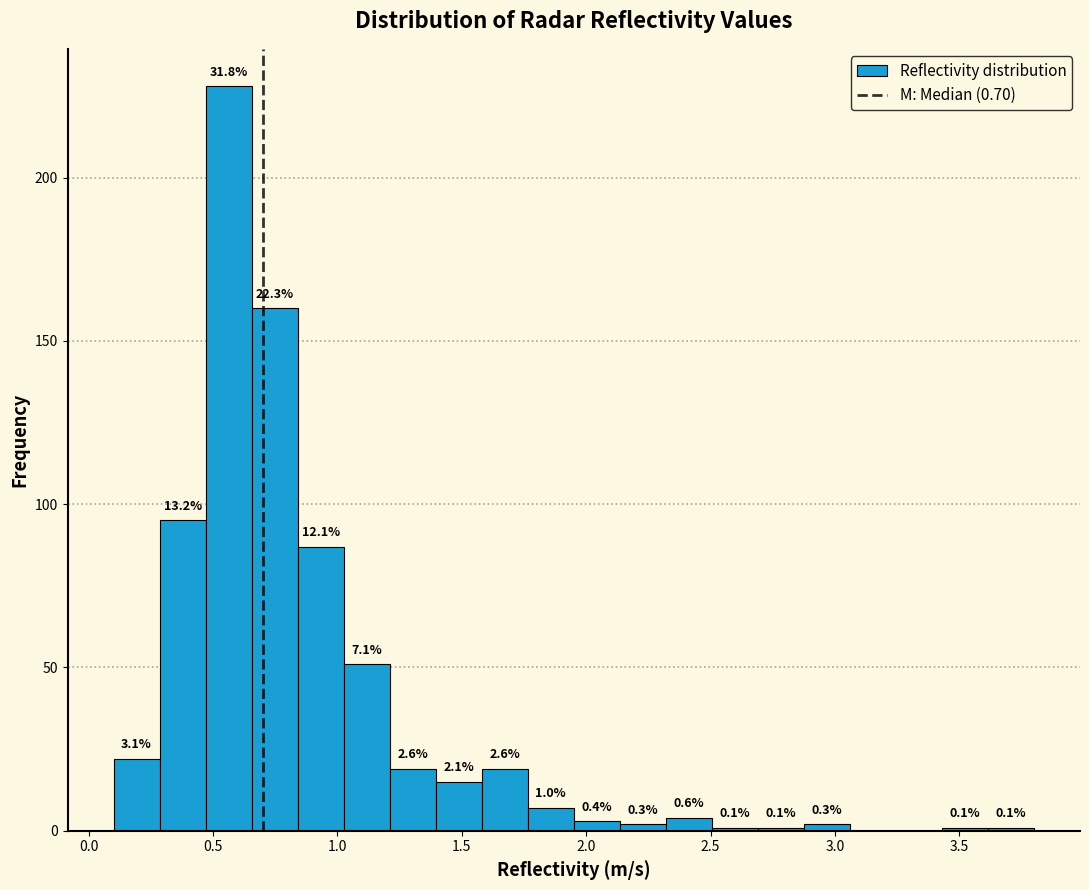

Read against the x-axis, roughly where is the centre of the tallest bar?

0.55